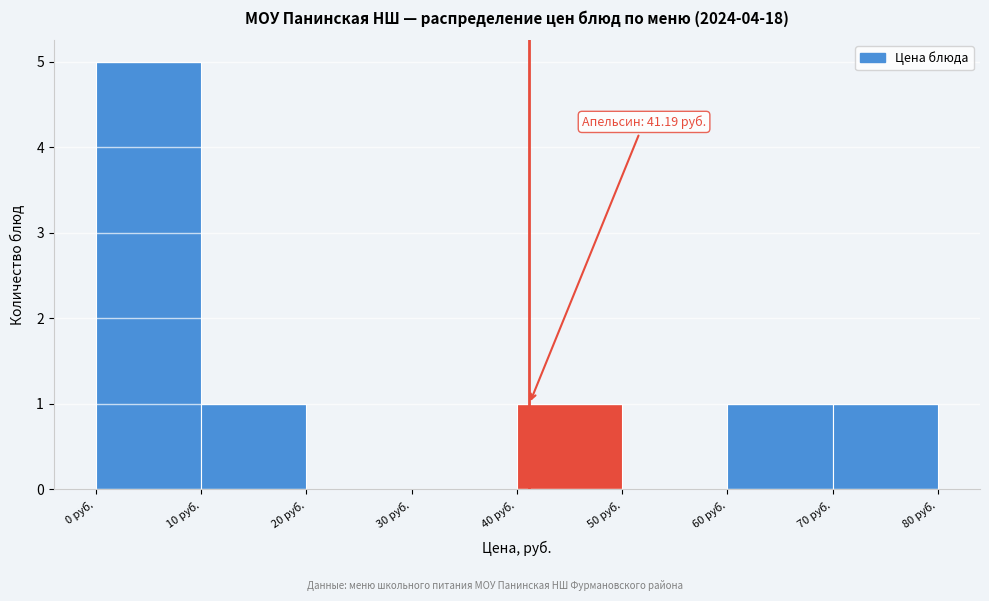

Which range on the x-axis has the tallest bar?

0 to 10